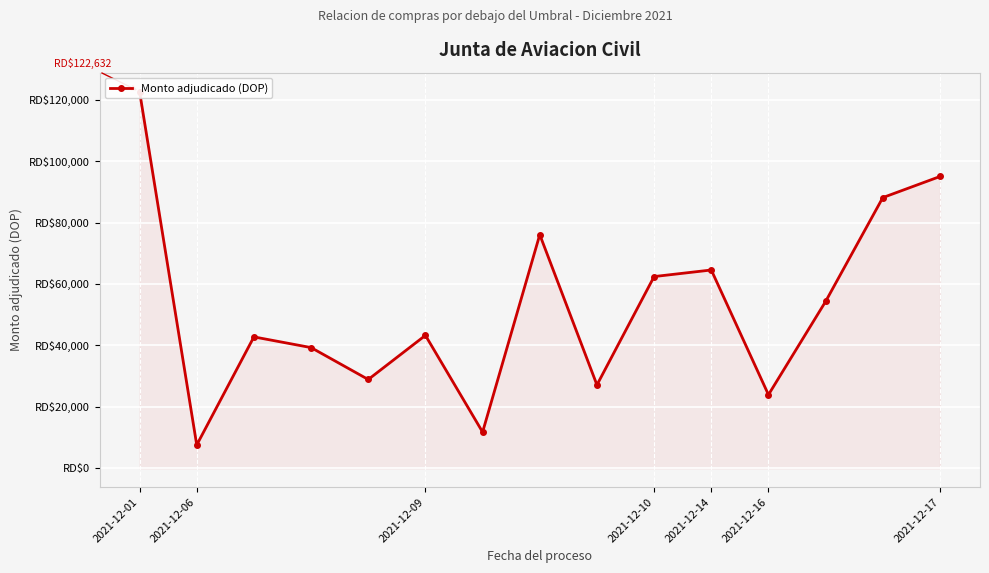

Where is the first local minimum?

2021-12-06